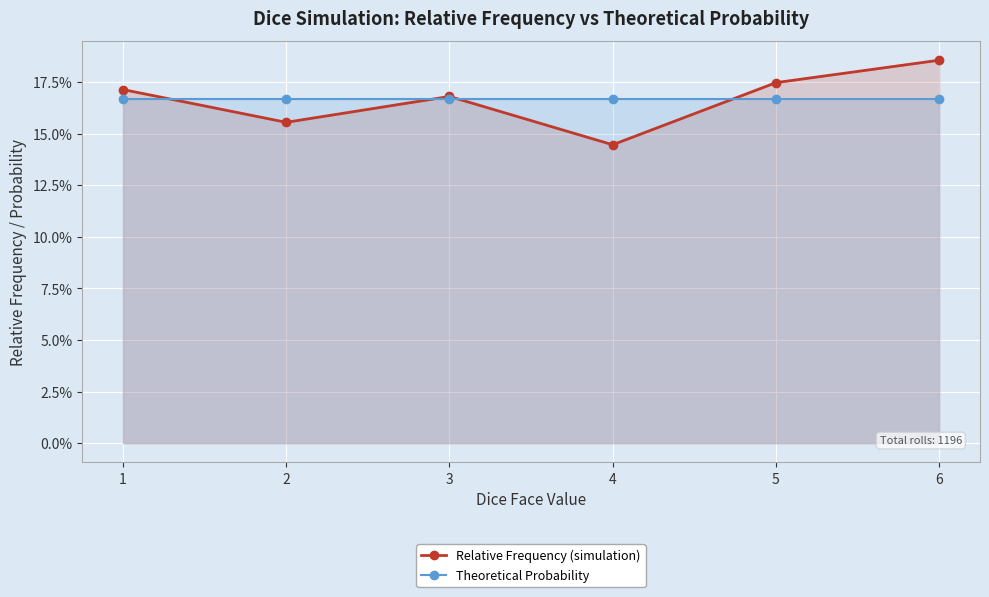

At which label does Theoretical Probability reach its peak?

1